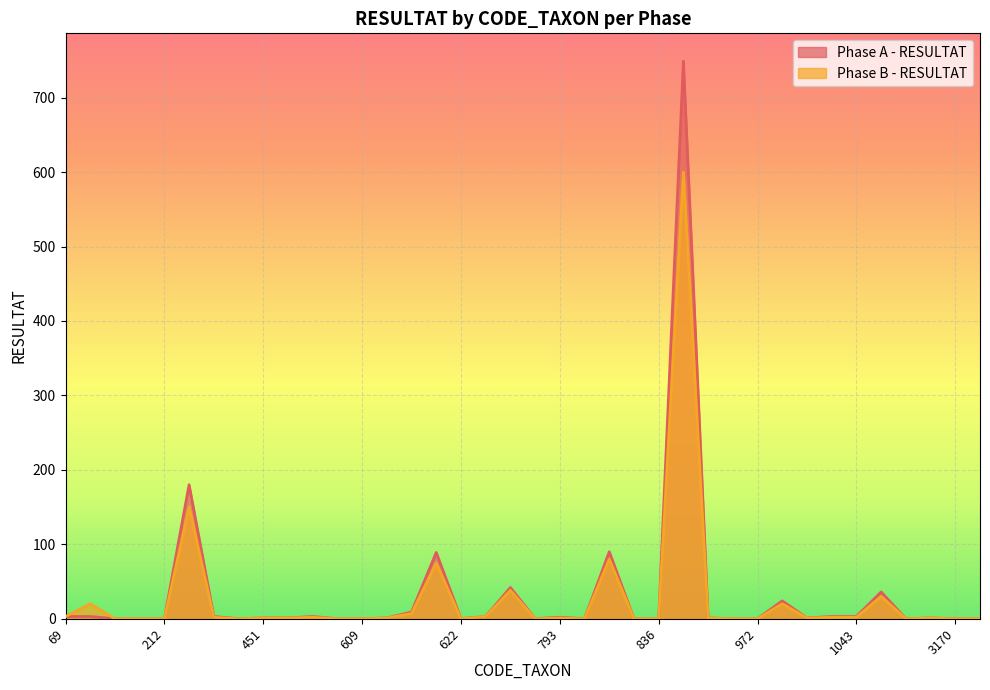

What is the maximum value for Phase A - RESULTAT?

749